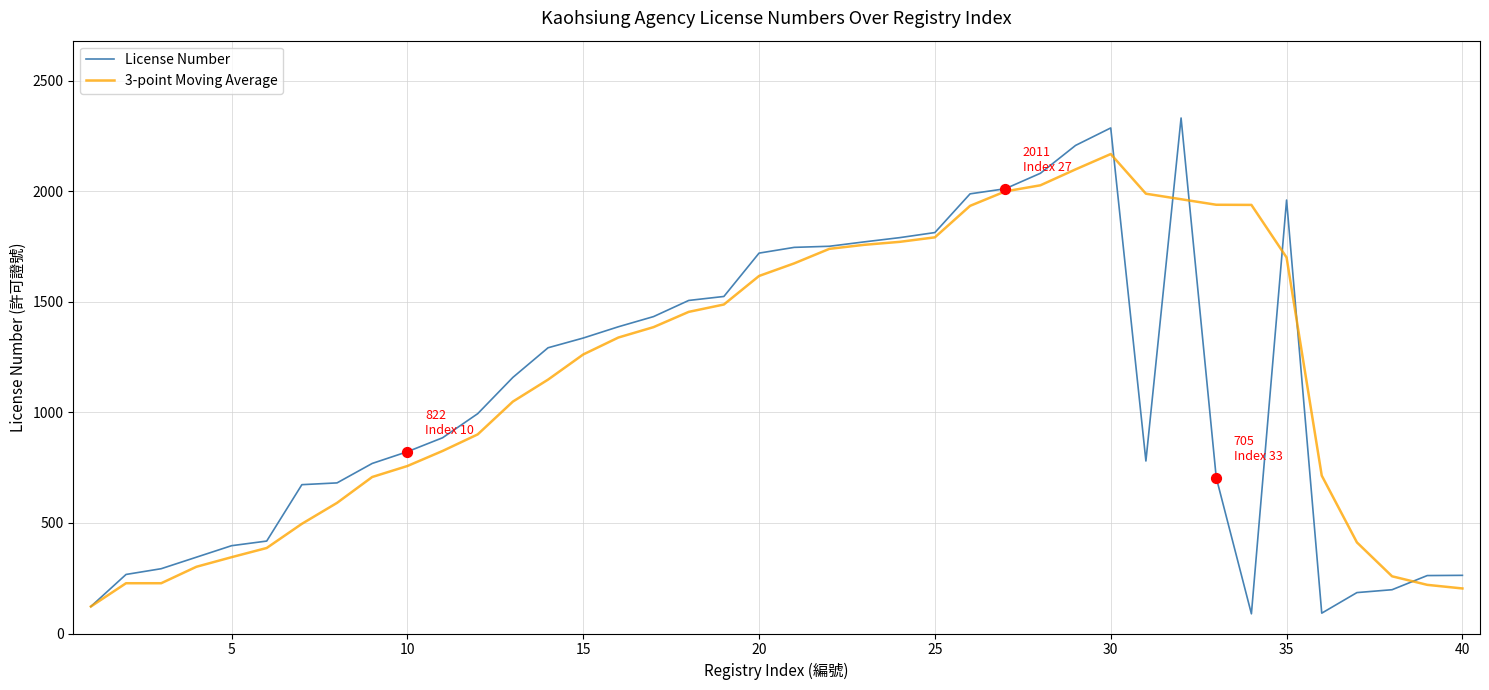

Which series has the largest total across all categories?

3-point Moving Average